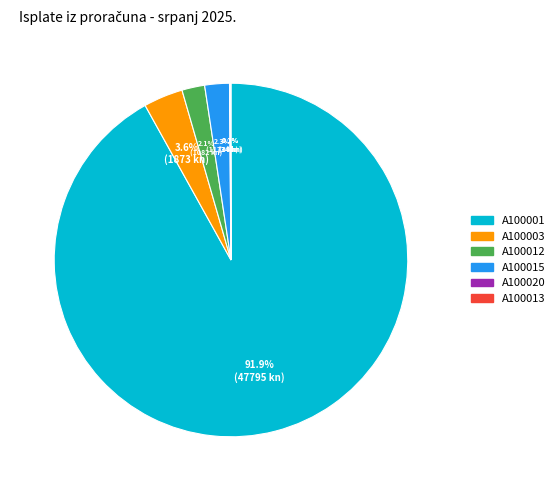

Which slice is the largest?

A100001